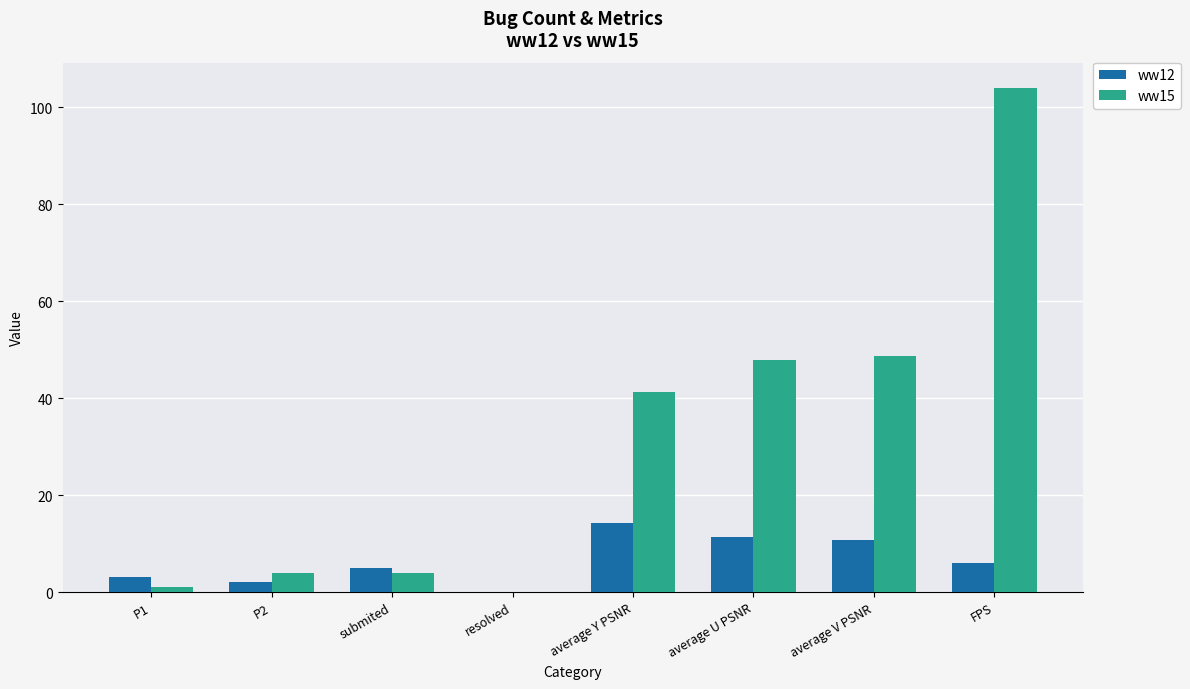

How many positive values does the ww15 series have?

7